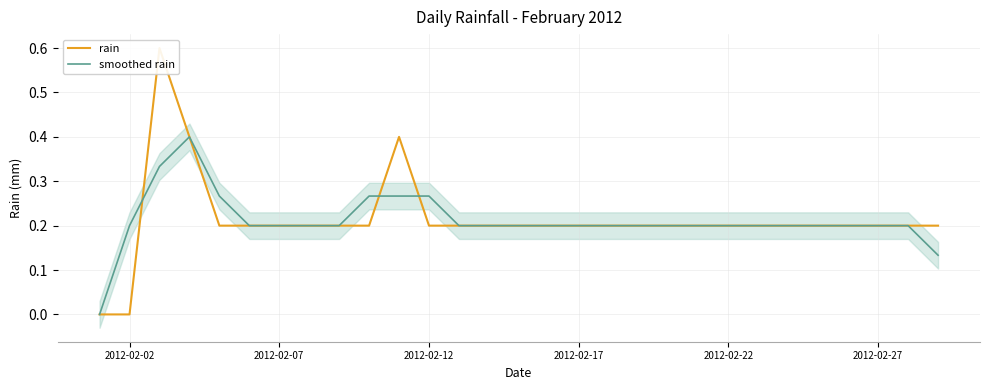

How many times do smoothed rain and rain cross each other?

4